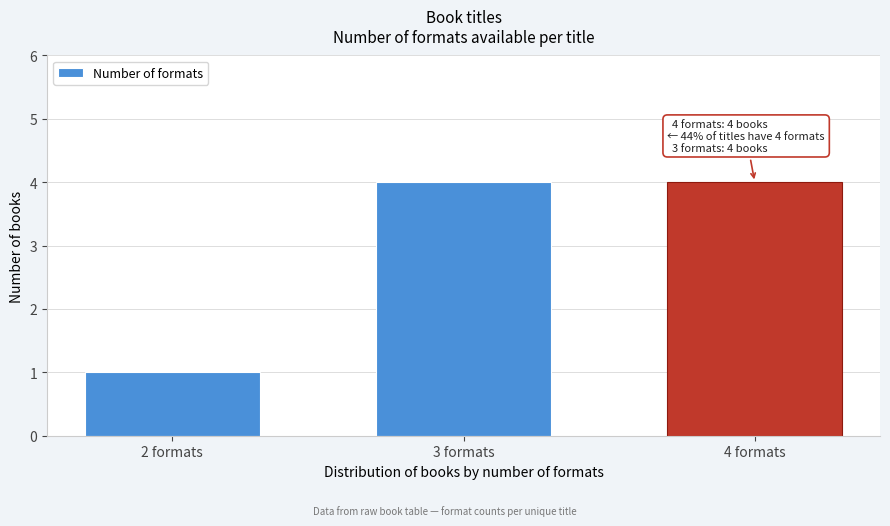

Reading right to left, transcribe all the data shown in this chart.

4	4	1